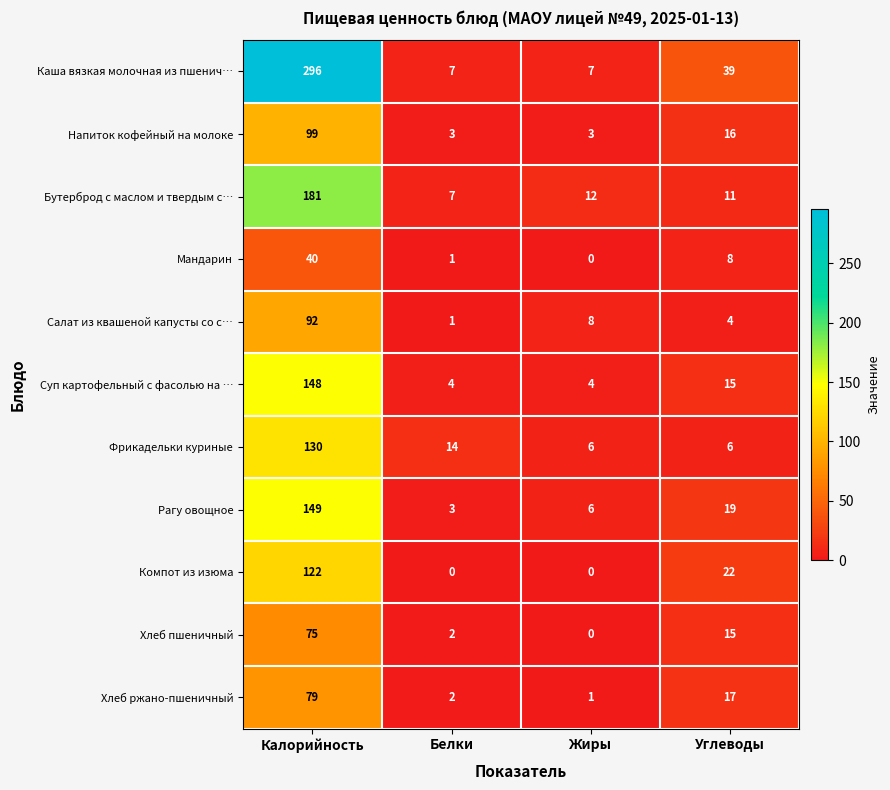

Which series has the largest total across all categories?

Каша вязкая молочная из пшенич…